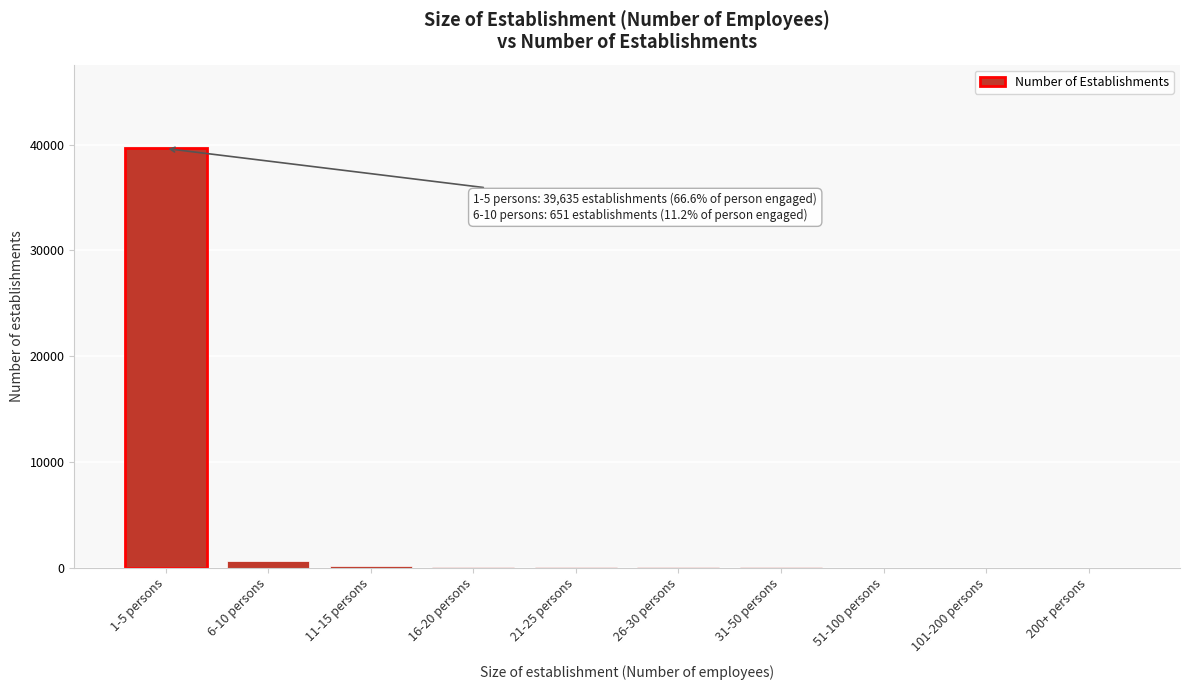

What is the greatest value displayed?

39635